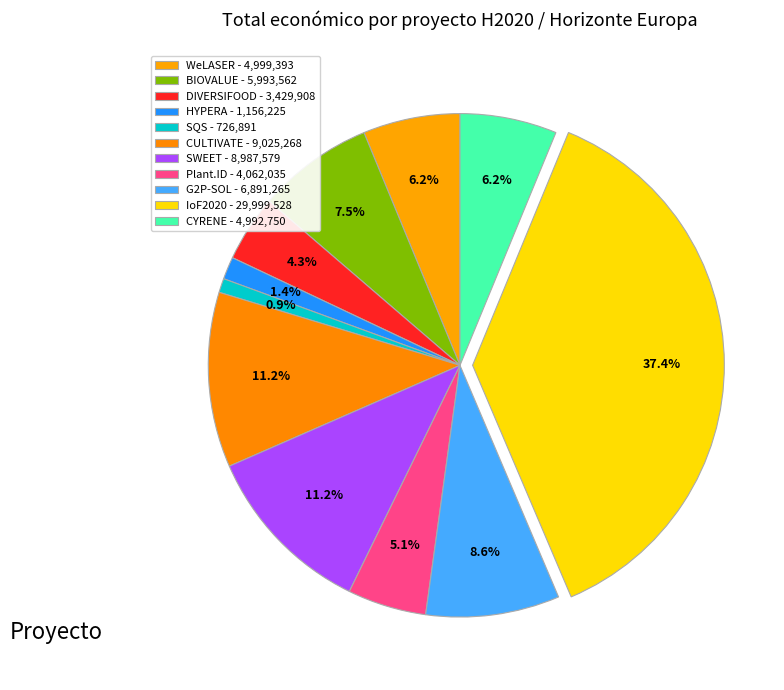

True or false: WeLASER accounts for 6% of the total.

True